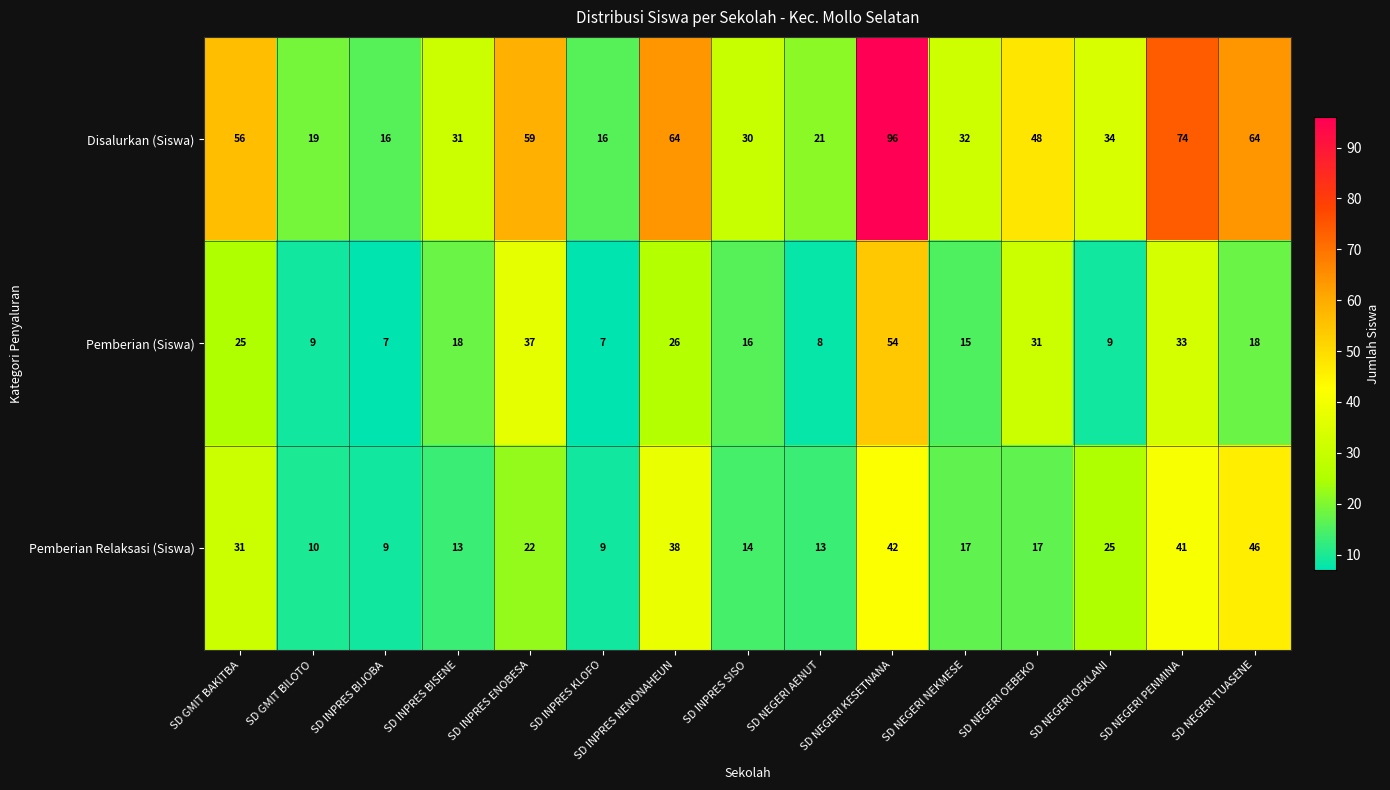

At which label is Pemberian Relaksasi (Siswa) closest to 27?

SD NEGERI OEKLANI